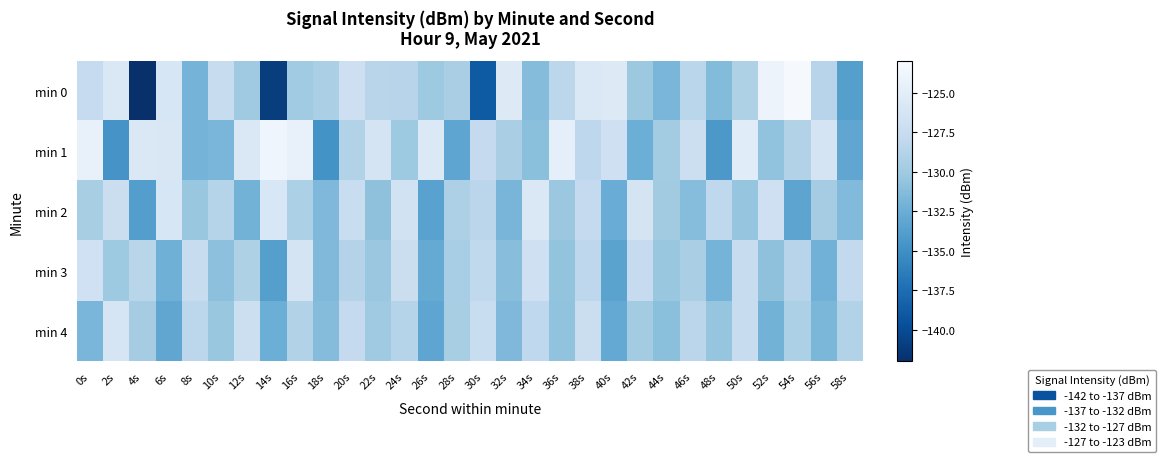

How many distinct data groups are displayed?

5